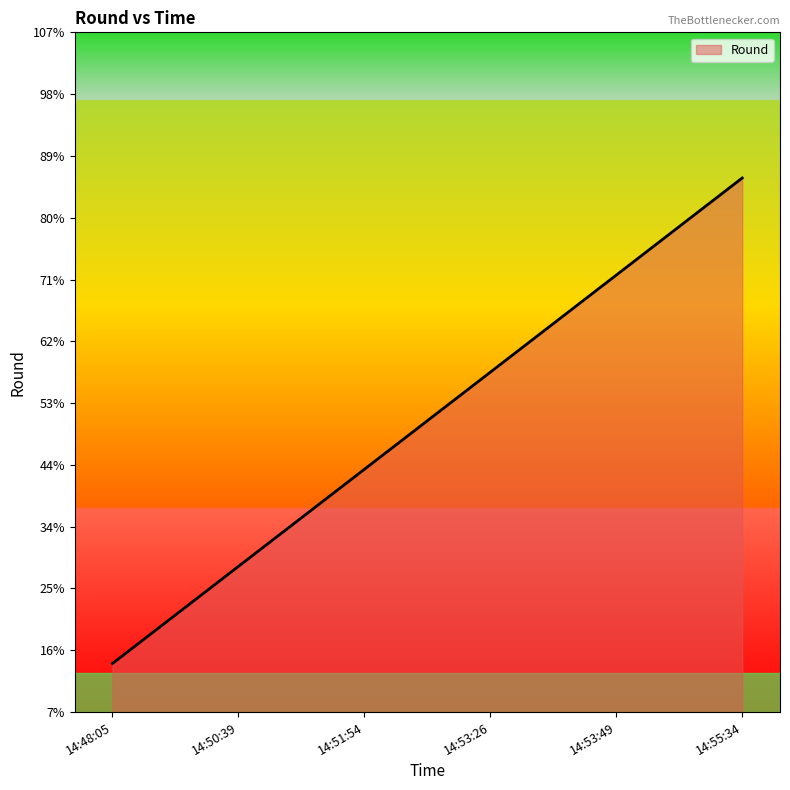

Which label corresponds to the largest value in the chart?

14:55:34